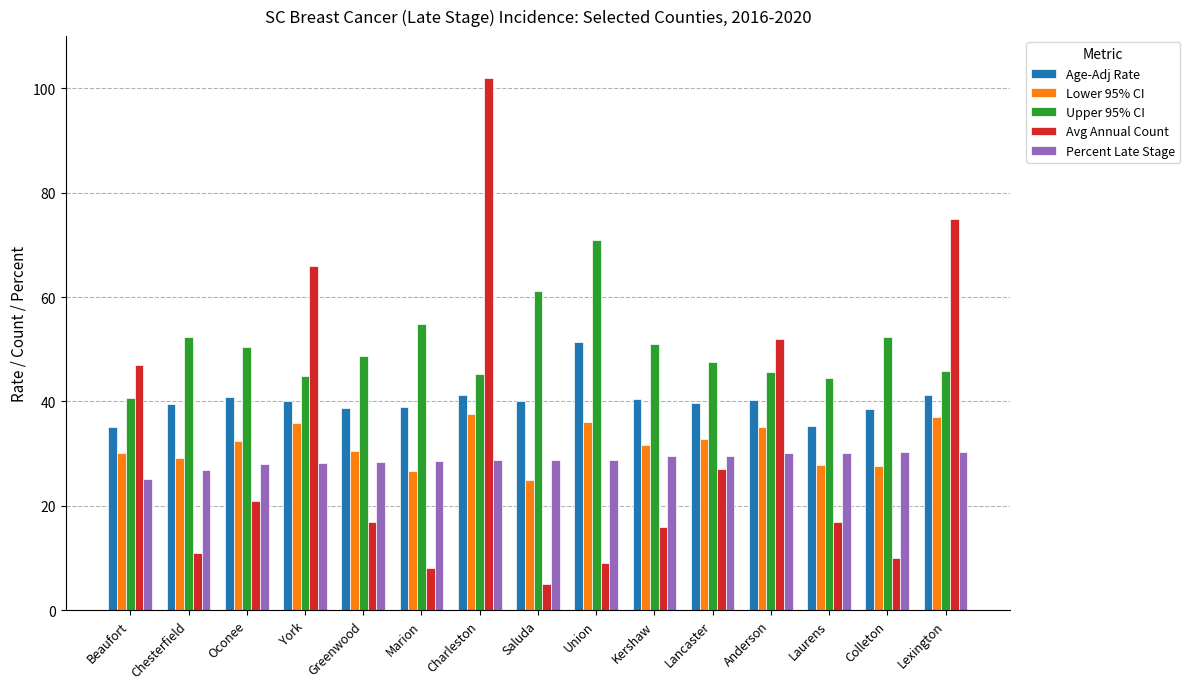

Is the value of Age-Adj Rate at Kershaw greater than the value of Percent Late Stage at Lancaster?

Yes